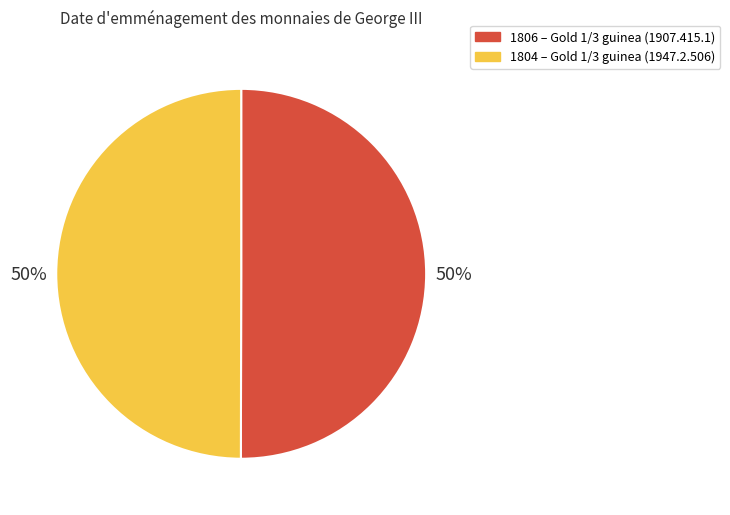

How many segments does this pie chart have?

2